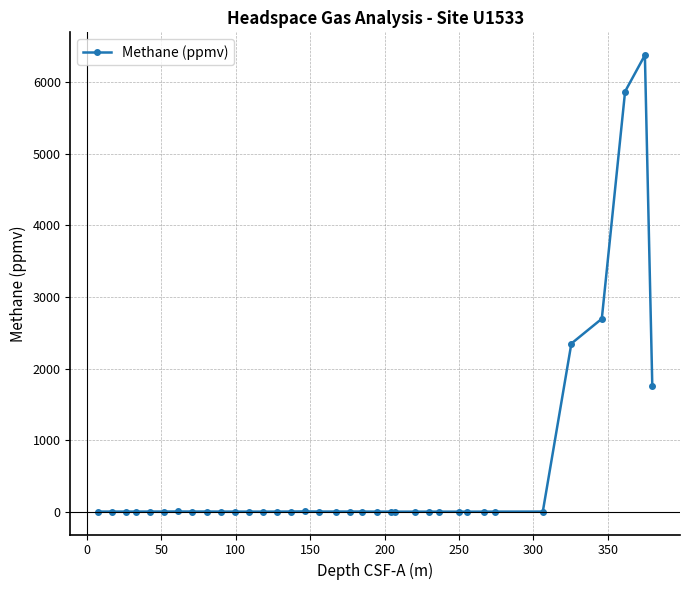

True or false: the data has more than 2 interior local peaks.

True